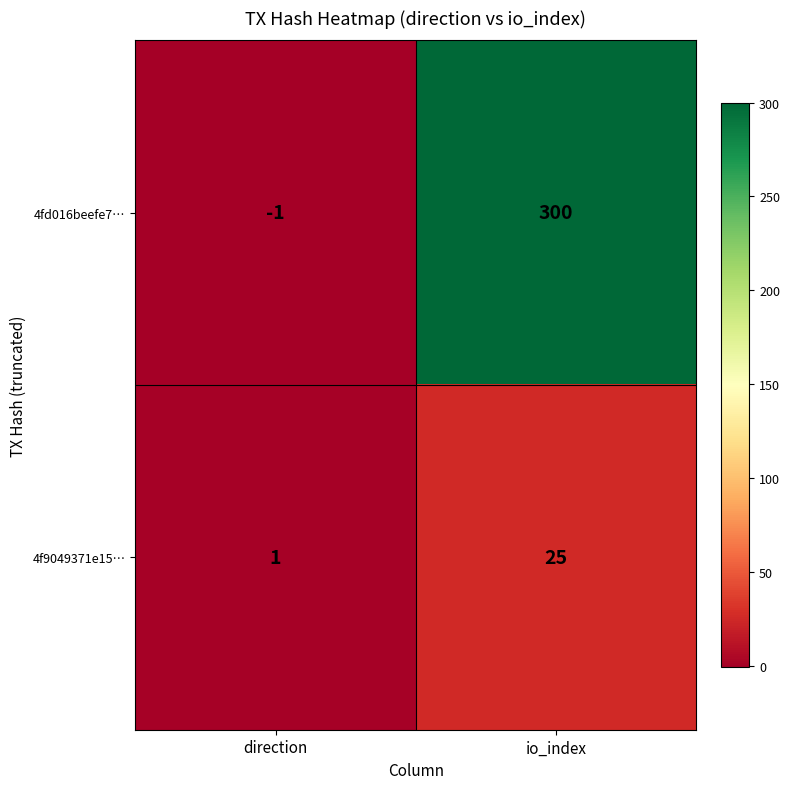

The 4f9049371e15… series shows 2 at direction. True or false?

False